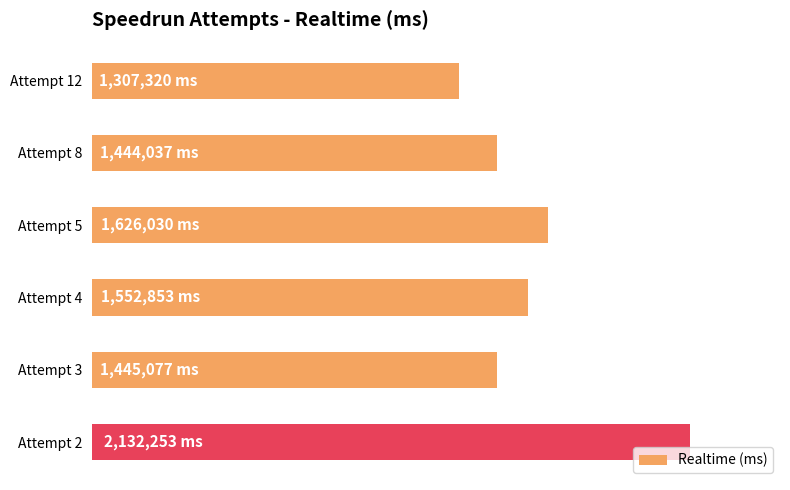

What is the smallest value displayed?

1307320